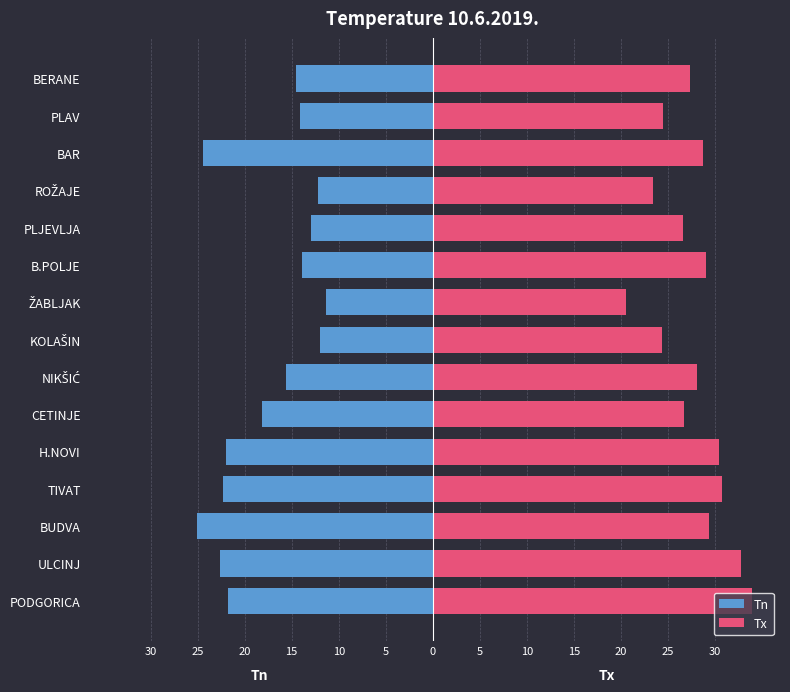

Reading left to right, extract all data points from this chart.

Tn: -21.8	-22.6	-25.1	-22.3	-22.0	-18.2	-15.6	-12.0	-11.4	-13.9	-12.9	-12.2	-24.4	-14.1	-14.5
Tx: 33.9	32.8	29.4	30.7	30.4	26.7	28.1	24.4	20.5	29.0	26.6	23.4	28.7	24.5	27.3